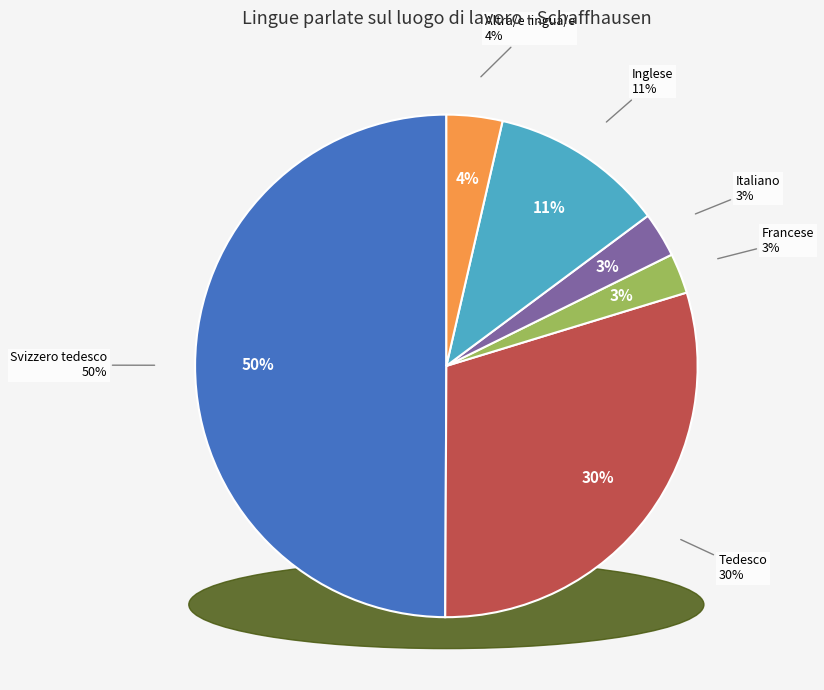

Rank the categories by value from lowest to highest.

Francese, Italiano, Altra/e lingua/e, Inglese, Tedesco, Svizzero tedesco